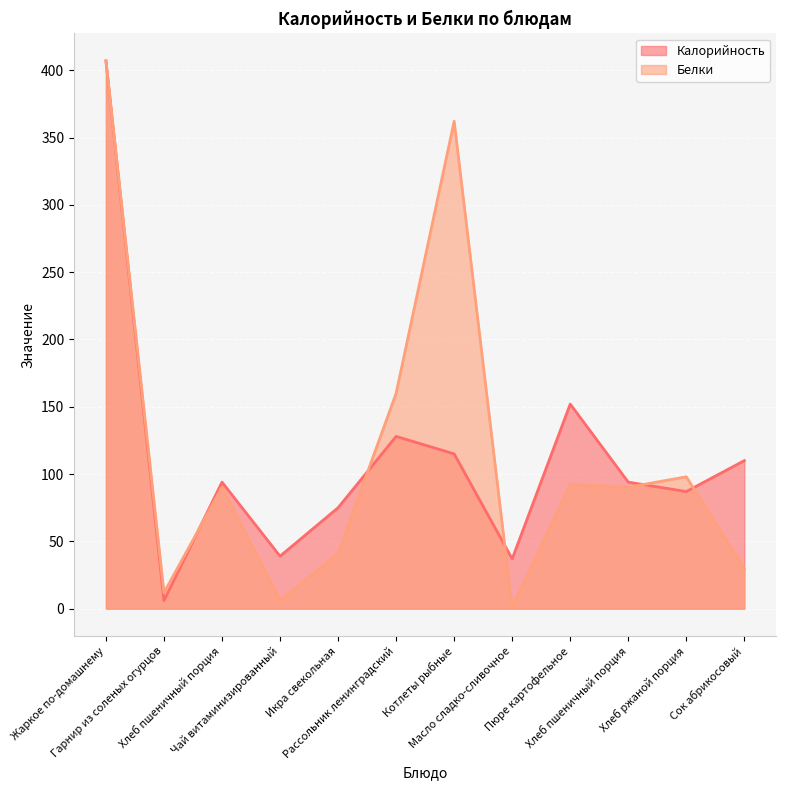

How many data points in Белки are above 90?

7